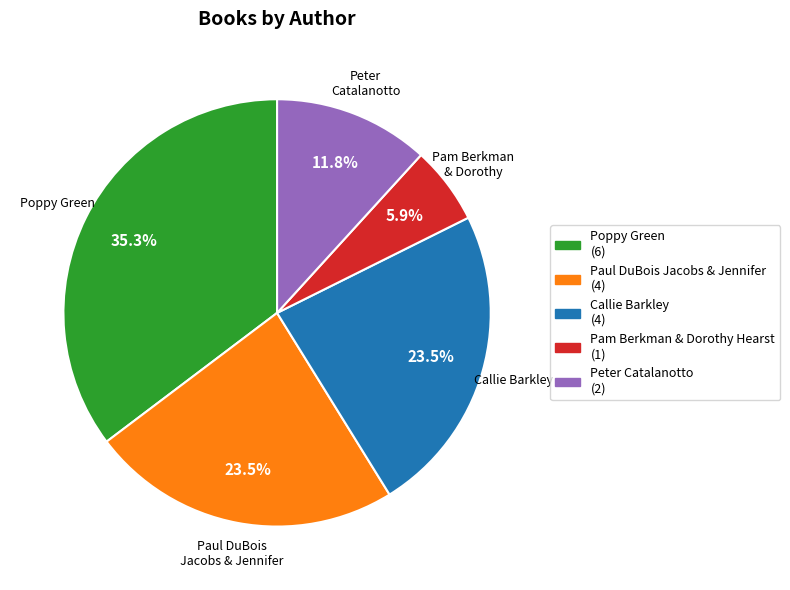

To the nearest percent, what percentage of the pie is Poppy Green?

35%